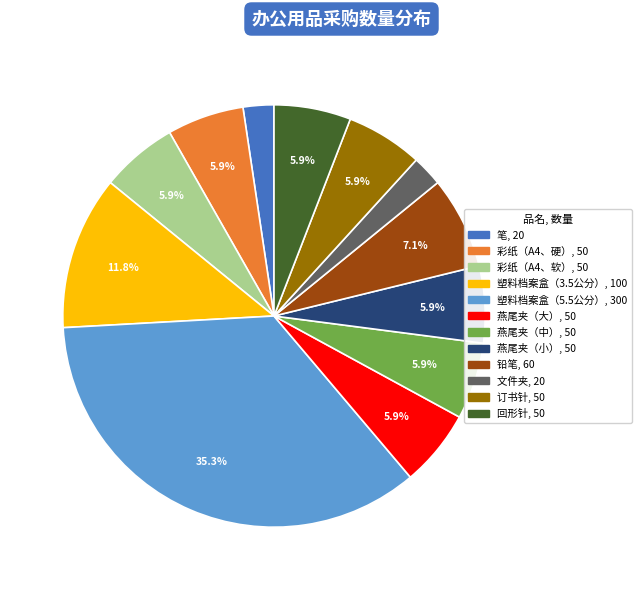

Which category has the biggest portion of the pie?

塑料档案盒（5.5公分）